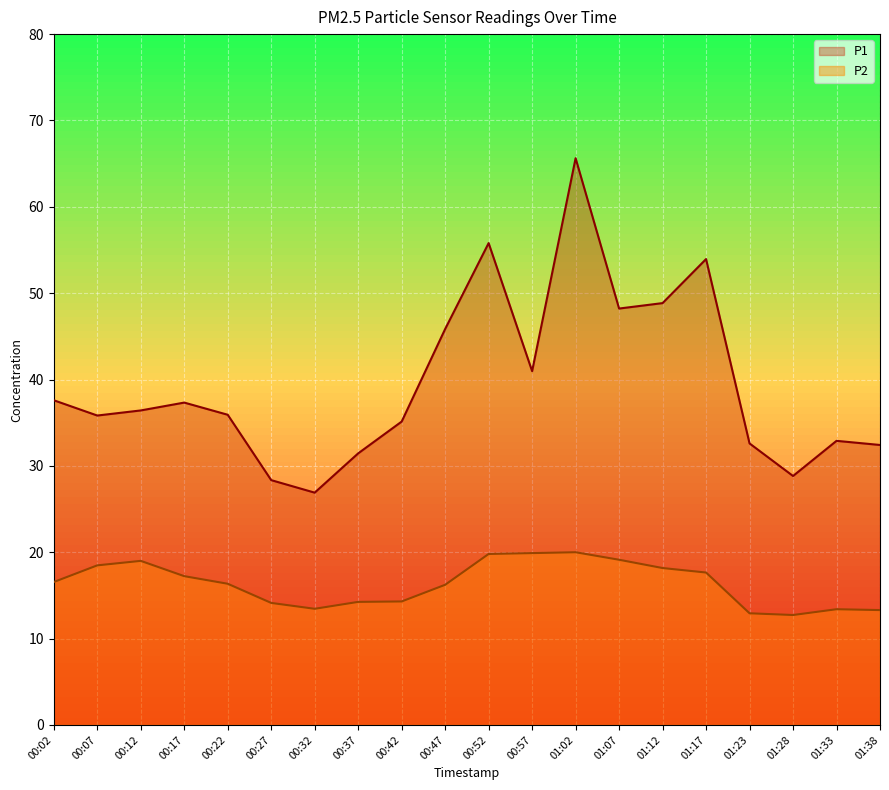

How many data points in P1 are above 36?

10